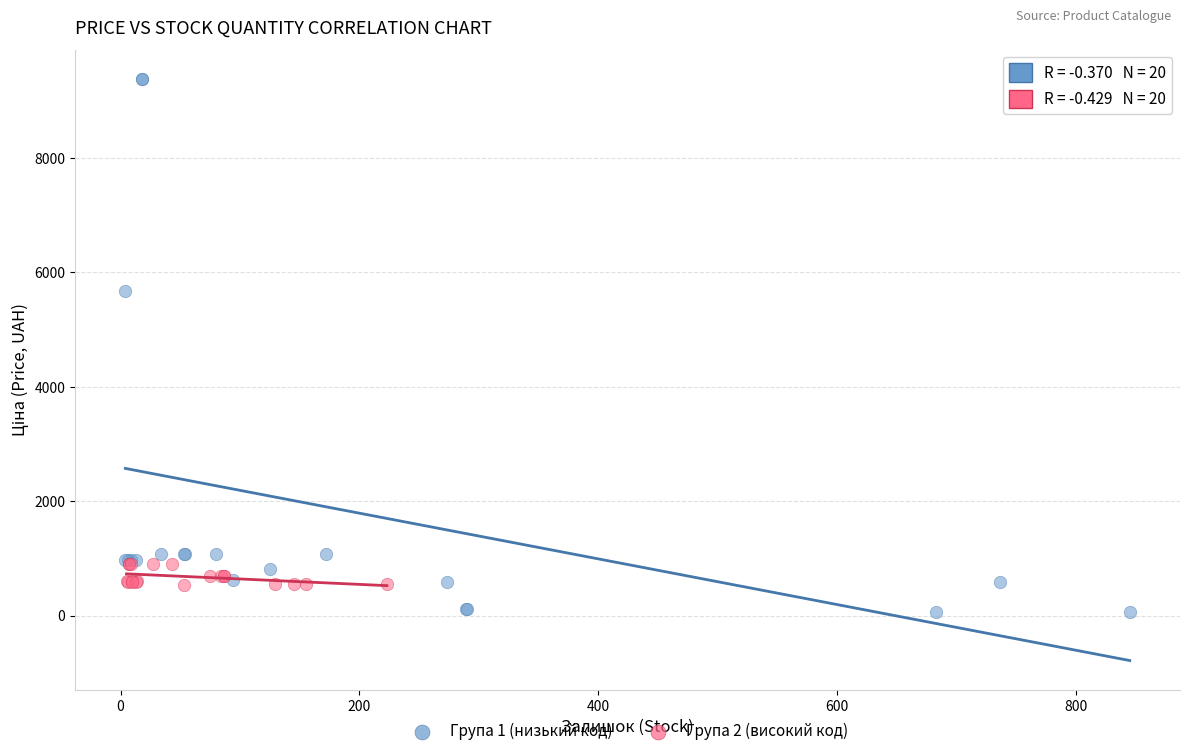

Which series contains the lowest Y value?

Група 1 (низький код)